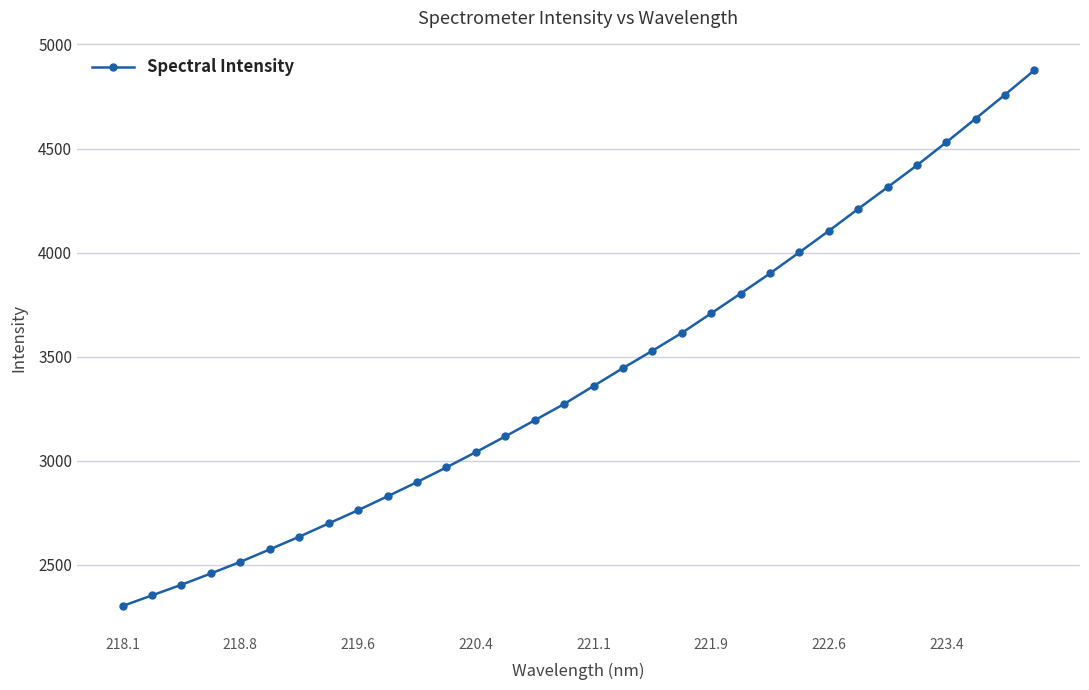

What is the minimum value shown in the chart?

2301.3